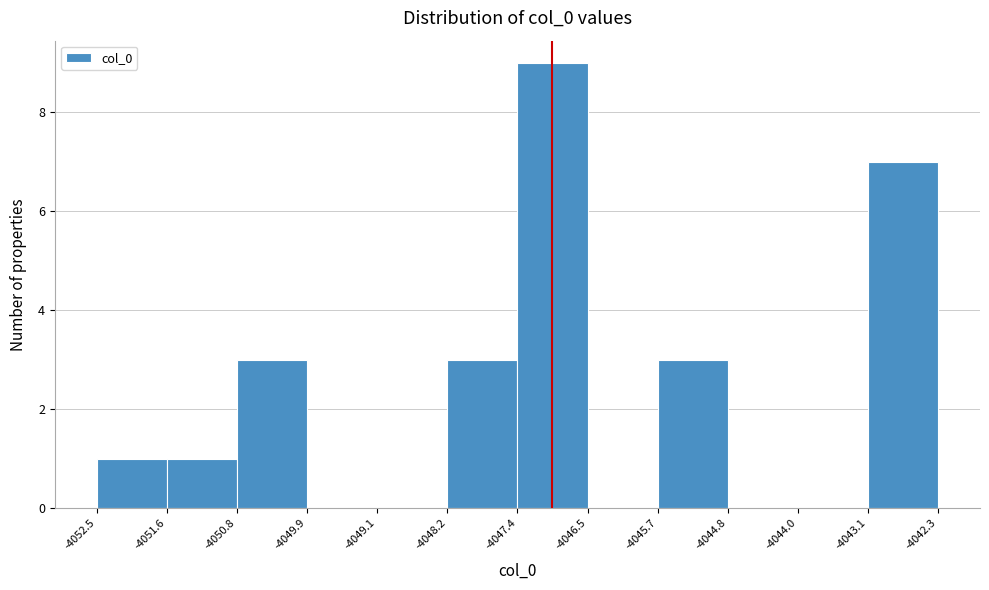

Which range on the x-axis has the tallest bar?

-4047.4 to -4046.5